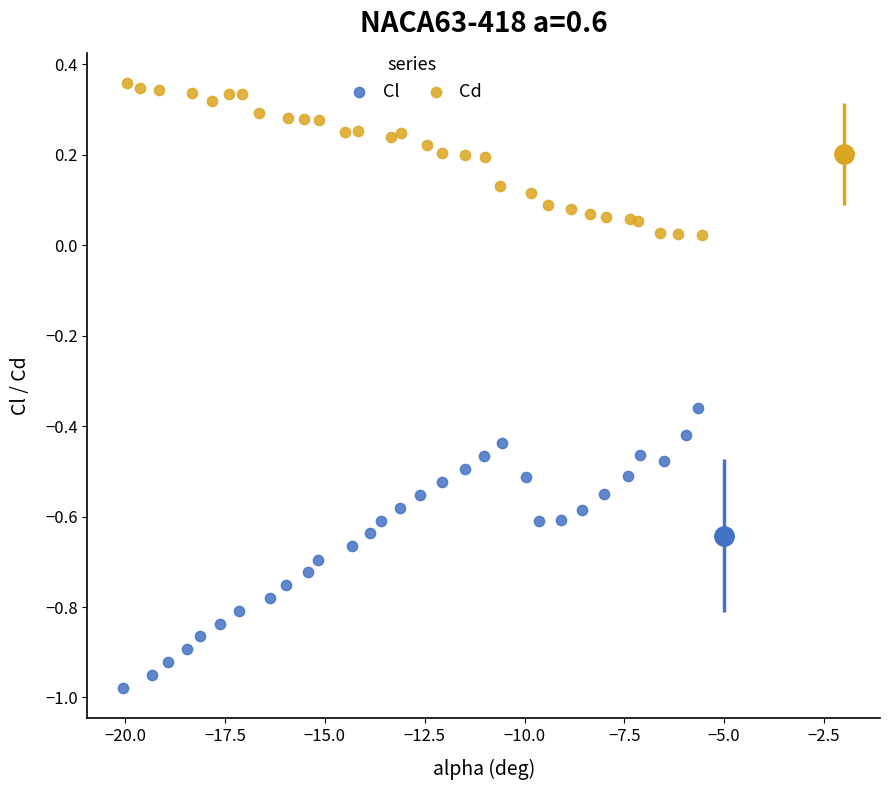

Which series has the widest spread of Y values?

Cl